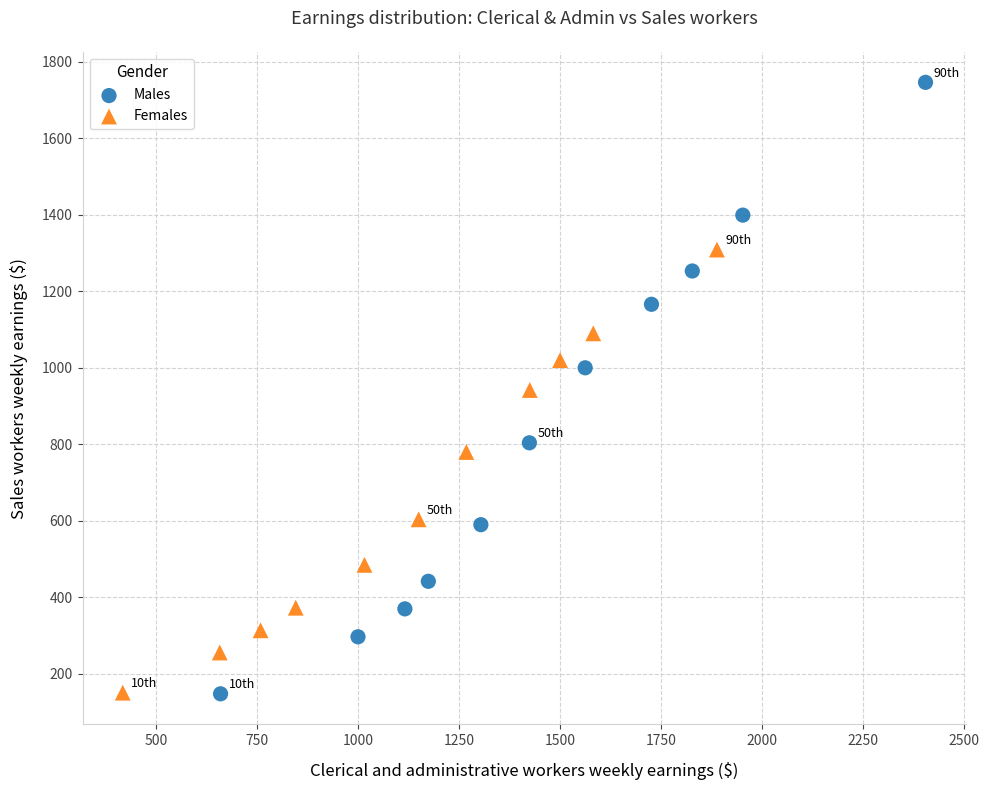

Which series has the largest Y range (max minus min)?

Males